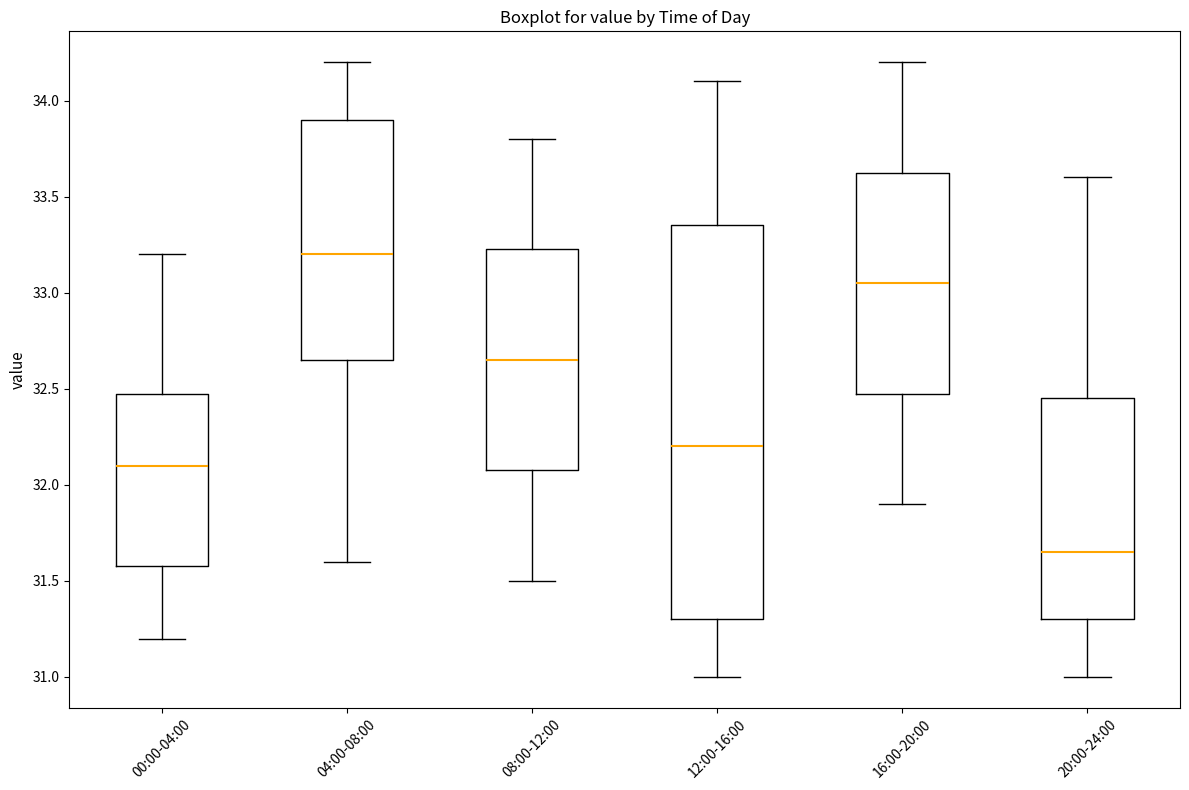

Reading left to right, transcribe this box plot: for each box, give where its median line is, the range the box spans, and where its two whiskers end, as read against the y-axis. The values are not printed on the chart, so give them approximately, as read against the axis.

00:00-04:00: median 32.10, box 31.60 to 32.50, whiskers 31.20 to 33.20
04:00-08:00: median 33.20, box 32.65 to 33.90, whiskers 31.60 to 34.20
08:00-12:00: median 32.65, box 32.10 to 33.25, whiskers 31.50 to 33.80
12:00-16:00: median 32.20, box 31.30 to 33.35, whiskers 31.00 to 34.10
16:00-20:00: median 33.05, box 32.50 to 33.65, whiskers 31.90 to 34.20
20:00-24:00: median 31.65, box 31.30 to 32.45, whiskers 31.00 to 33.60